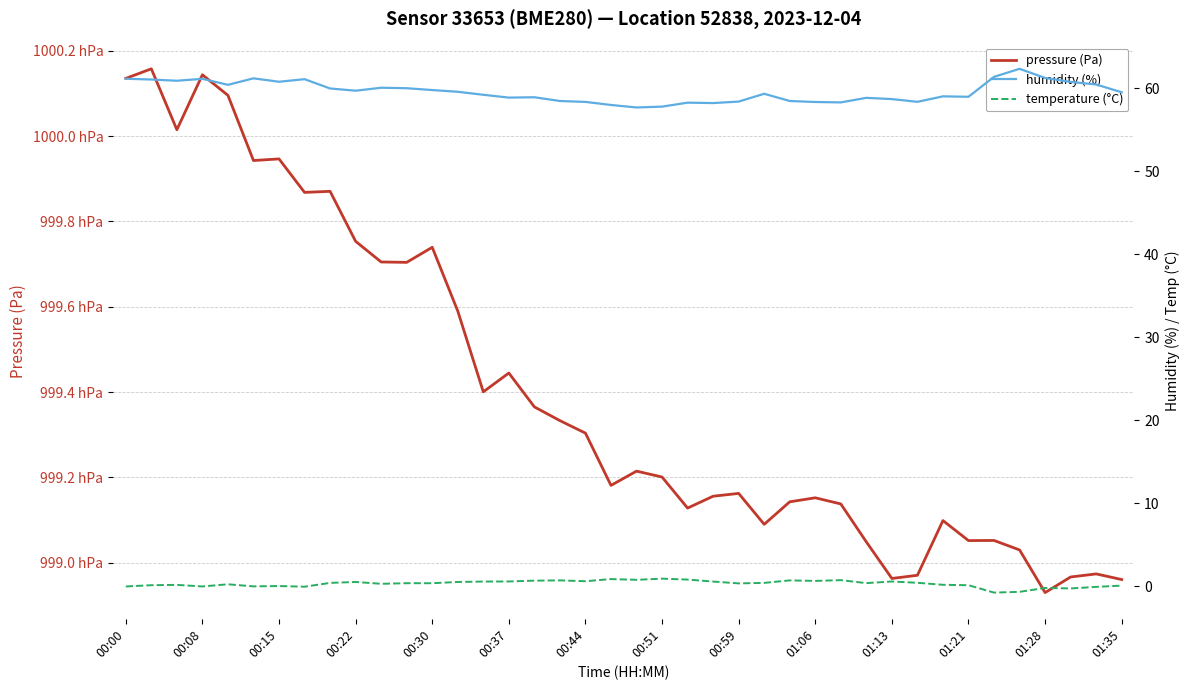

Is the value of humidity (%) at 00:08 greater than the value of pressure (Pa) at 00:51?

No